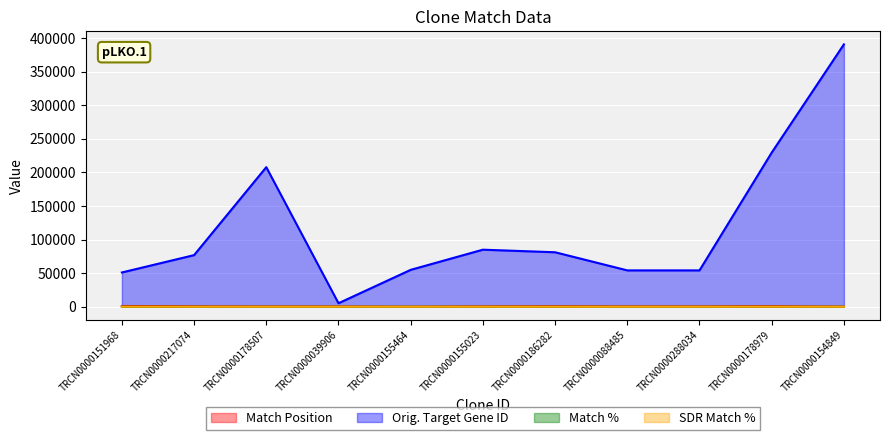

How many data points does each series have?

11